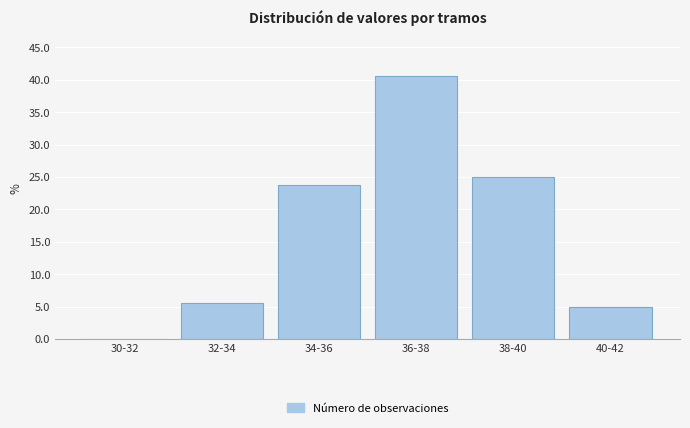

Reading left to right, transcribe all the data shown in this chart.

30-32=0.0	32-34=5.6	34-36=23.8	36-38=40.6	38-40=25.0	40-42=5.0